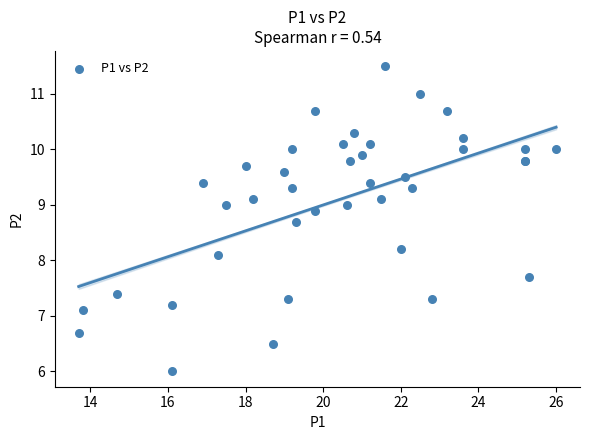

What Y value in the scatter plot is closest to 8?

8.1